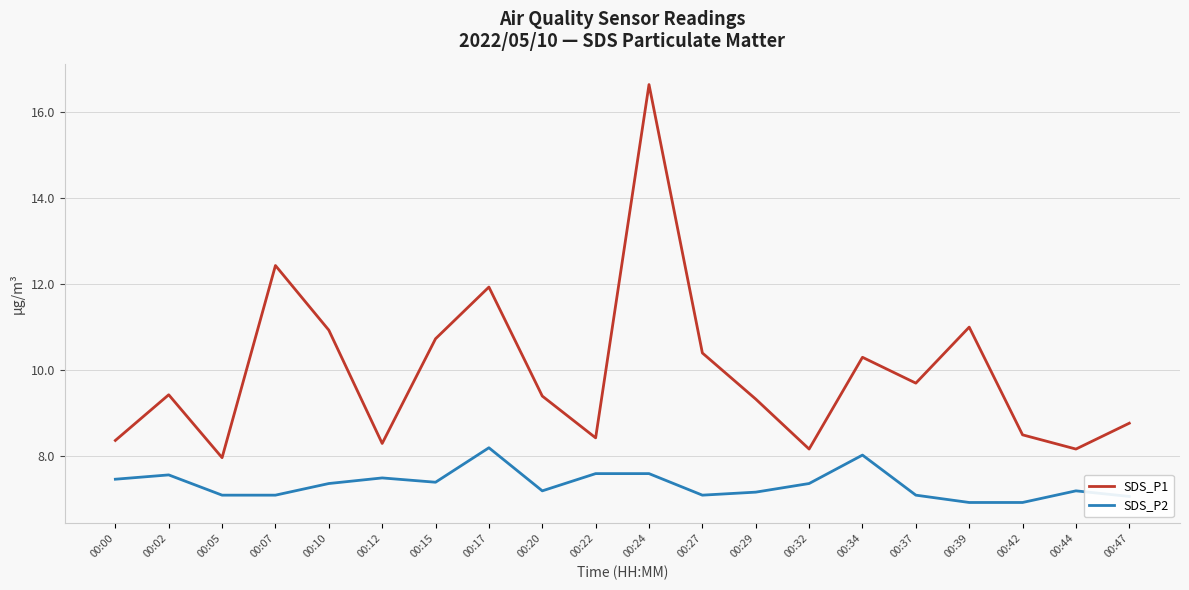

What is the highest value of the SDS_P1 series?

16.6